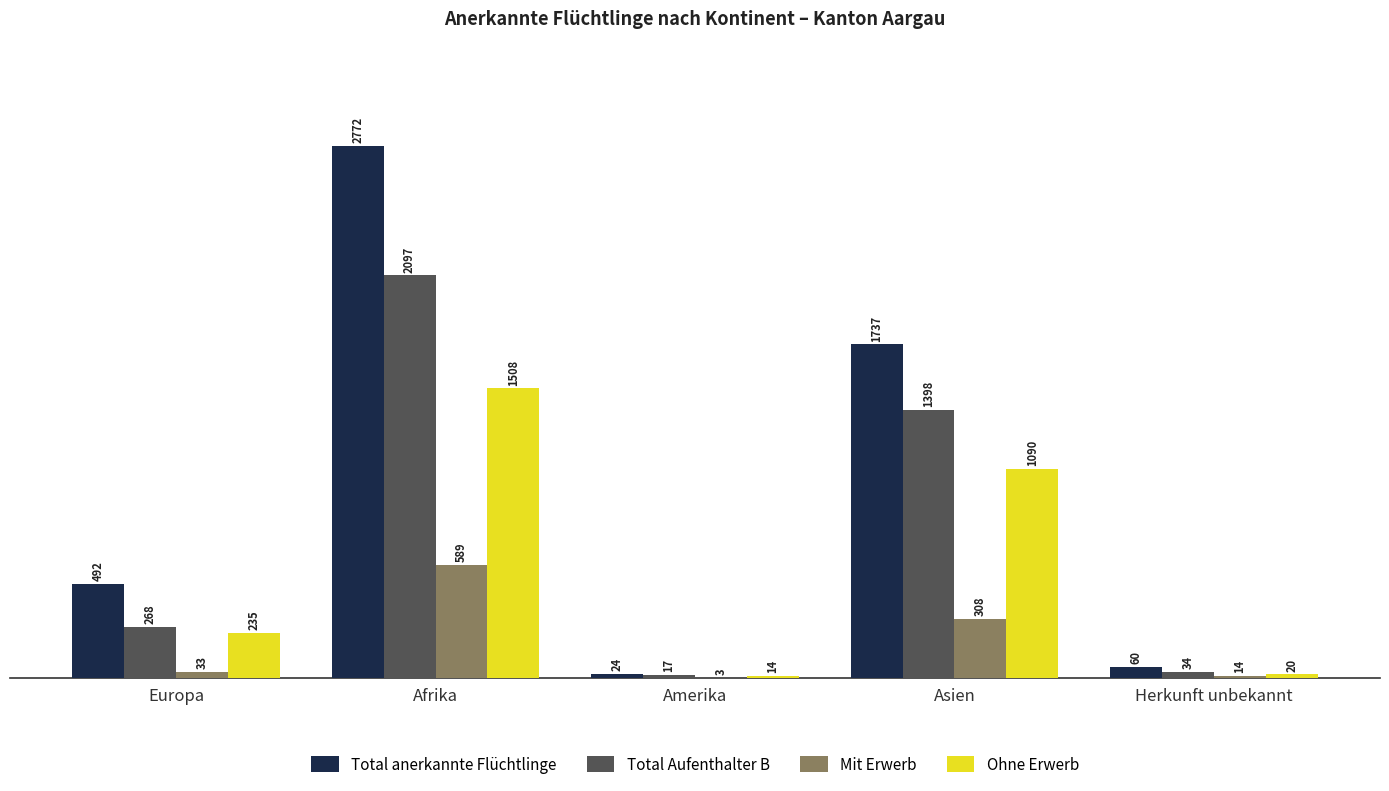

How many series are shown in this chart?

4